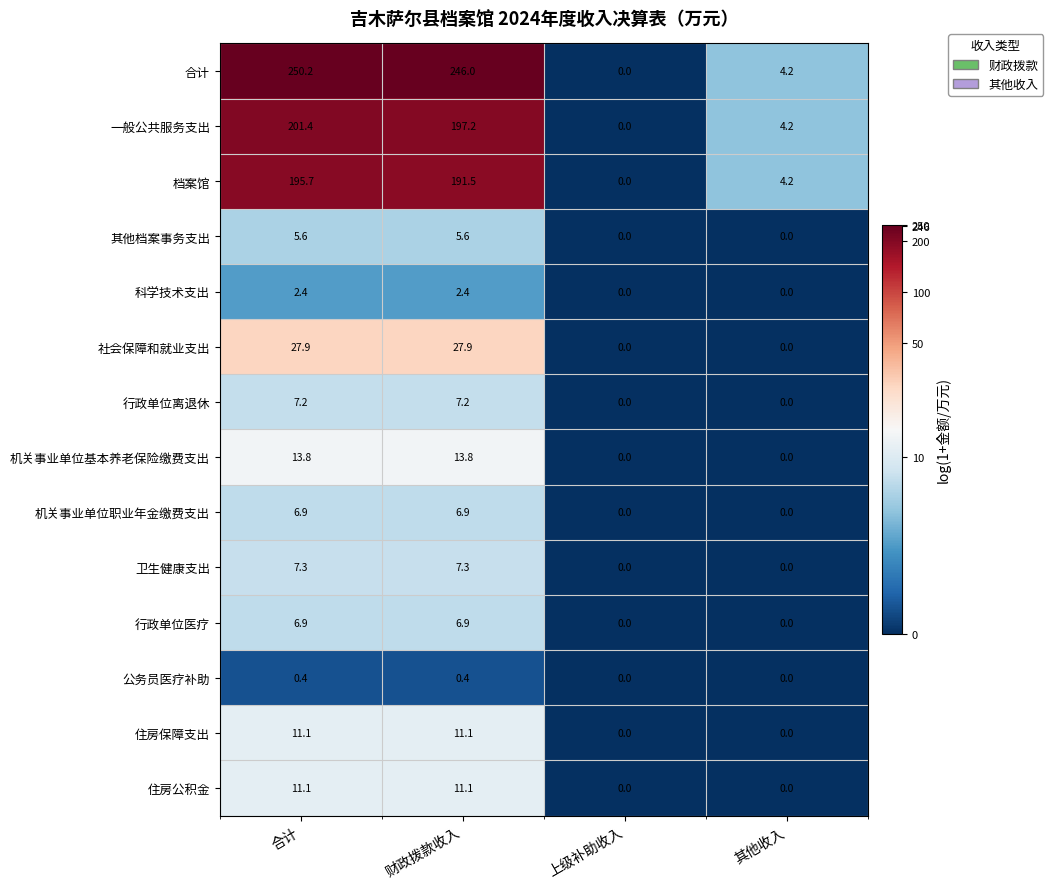

How many values in 行政单位离退休 are above zero?

2